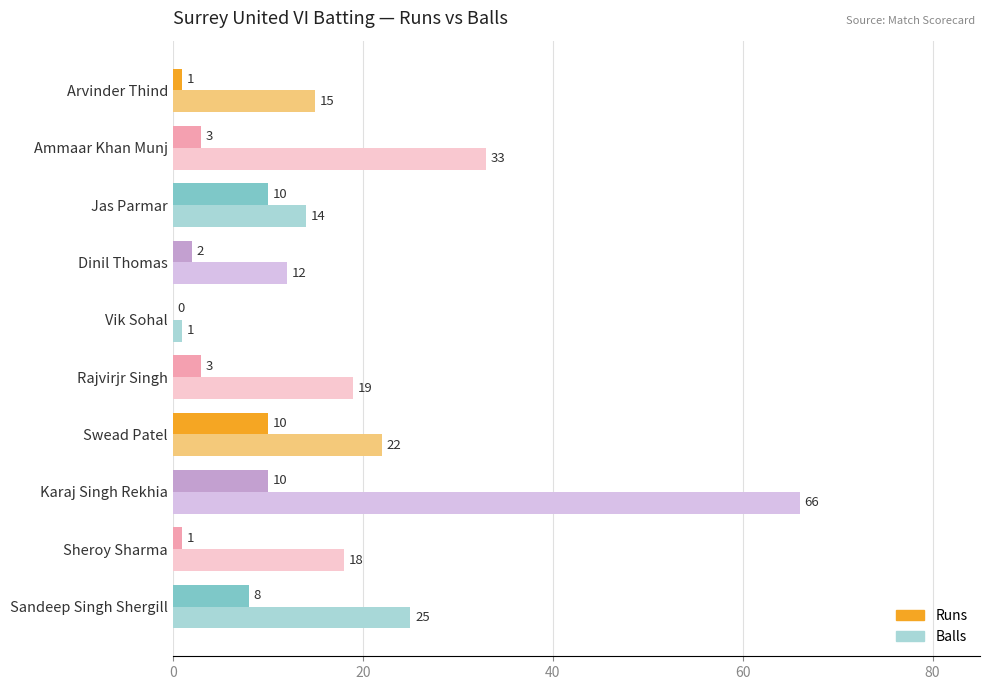

Which series has the largest total across all categories?

Balls